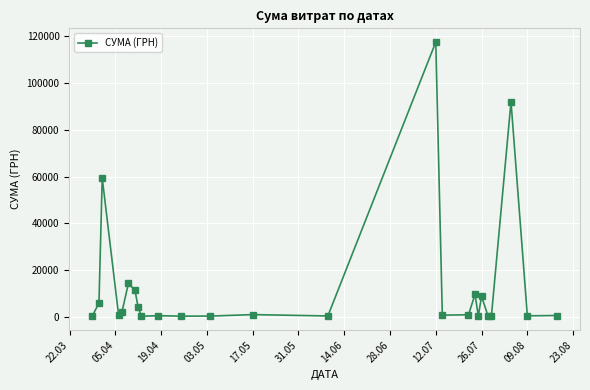

What is the value of the 15th point from the left?

117568.8